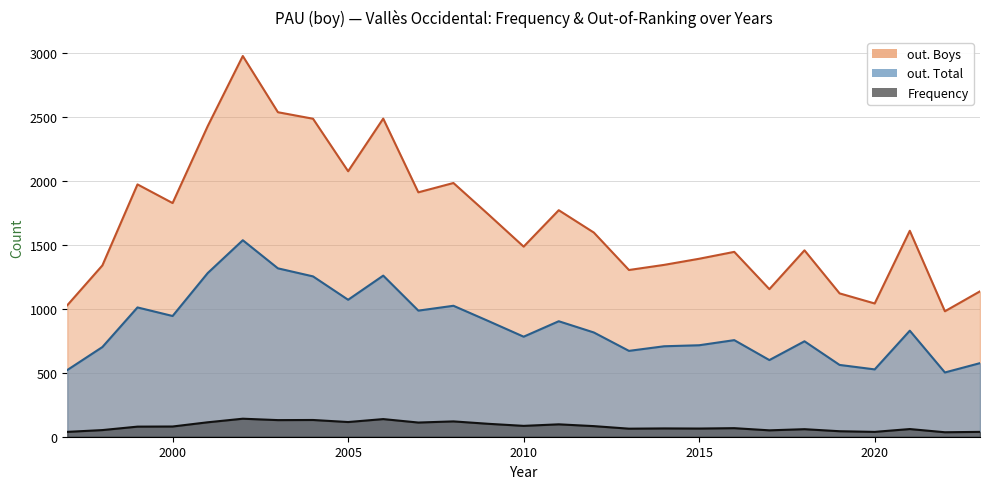

True or false: out. Total has a value of 747 at 2018.

True